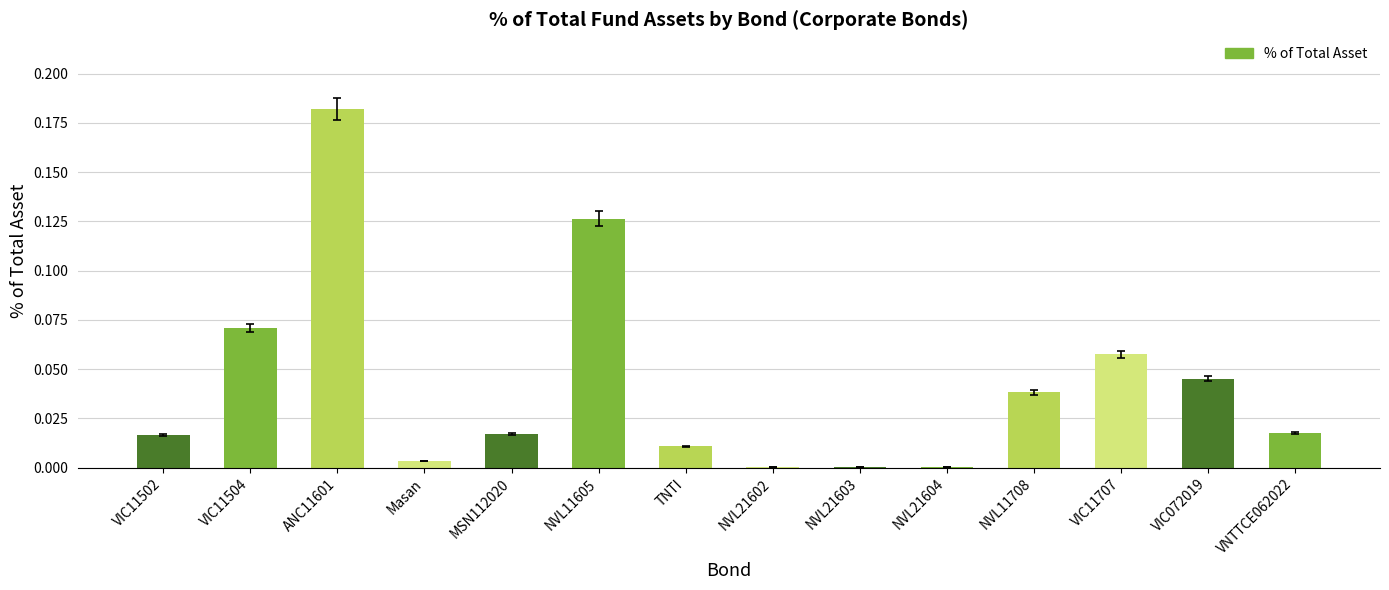

Which has a higher value, VIC11502 or NVL11605?

NVL11605